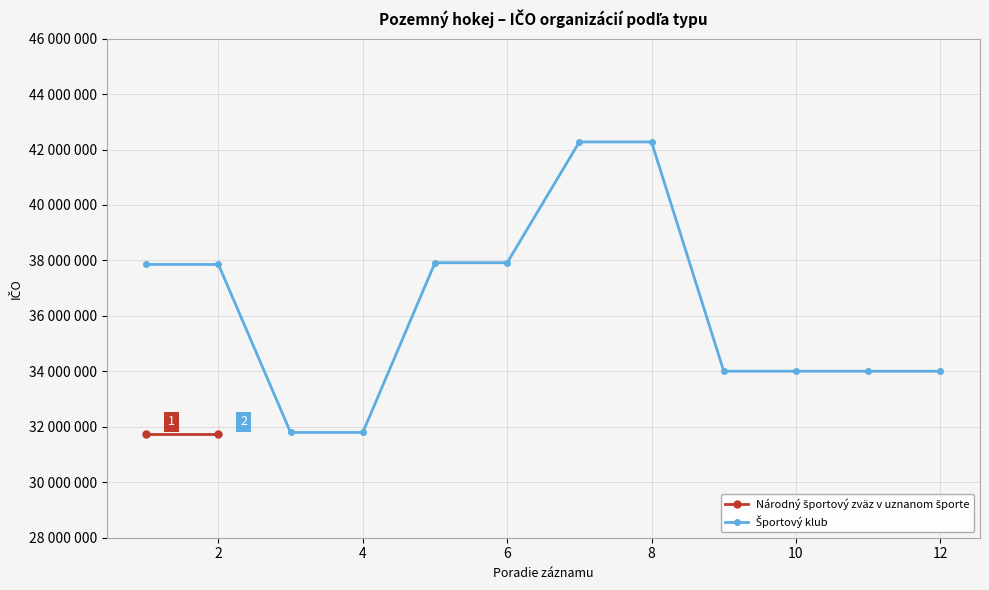

What is the greatest value displayed?

42272998